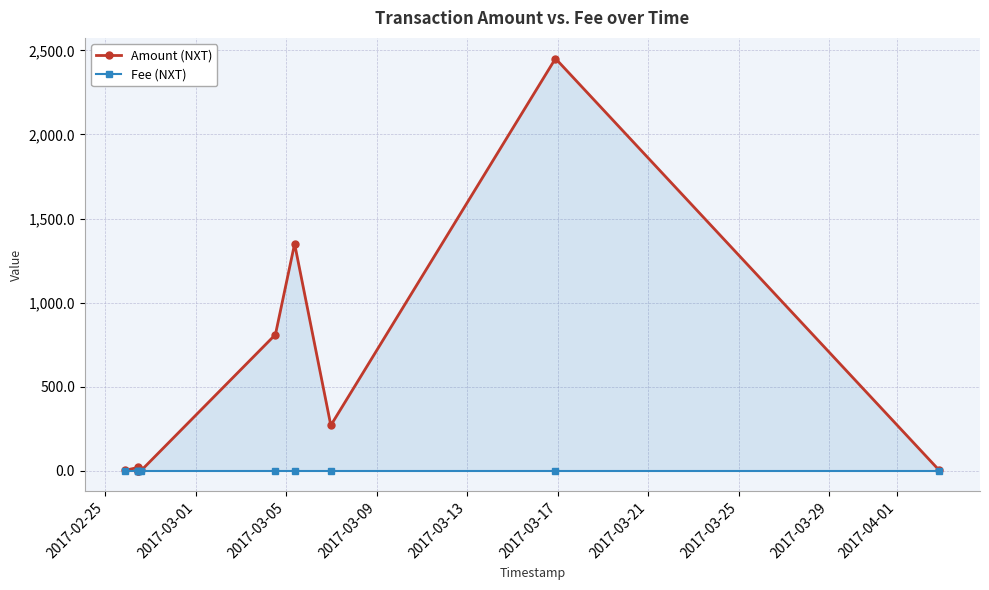

Which series has the largest range (max minus min)?

Amount (NXT)